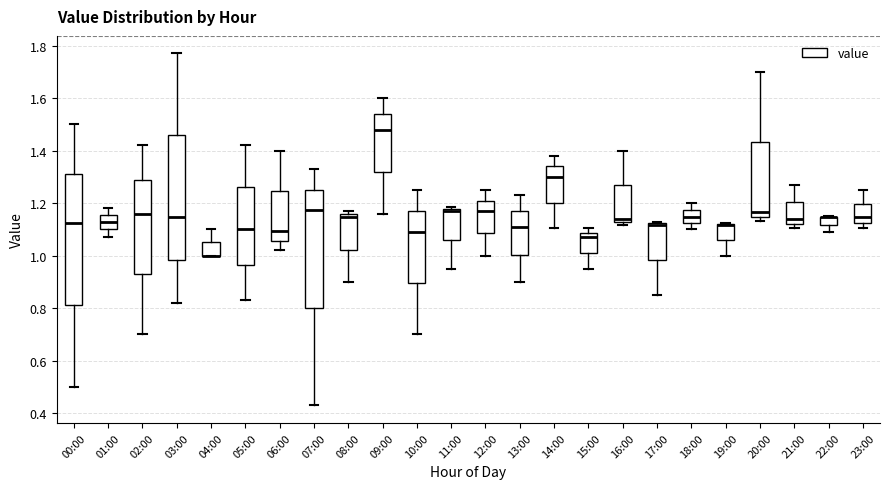

Comparing the boxes themselves (not the whiskers), which one is the tallest?

00:00